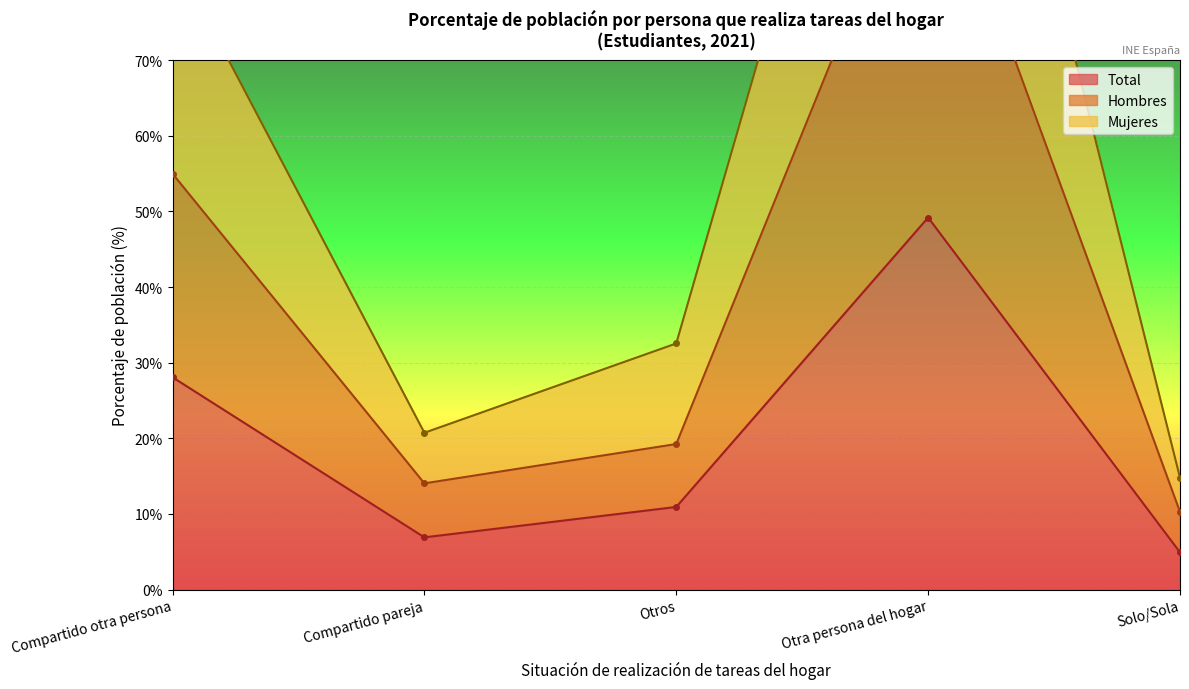

Reading left to right, extract all data points from this chart.

Total: 28.1	6.9	10.9	49.2	4.9
Hombres: 55.0	14.0	19.2	101.5	10.3
Mujeres: 84.1	20.7	32.5	147.8	14.8